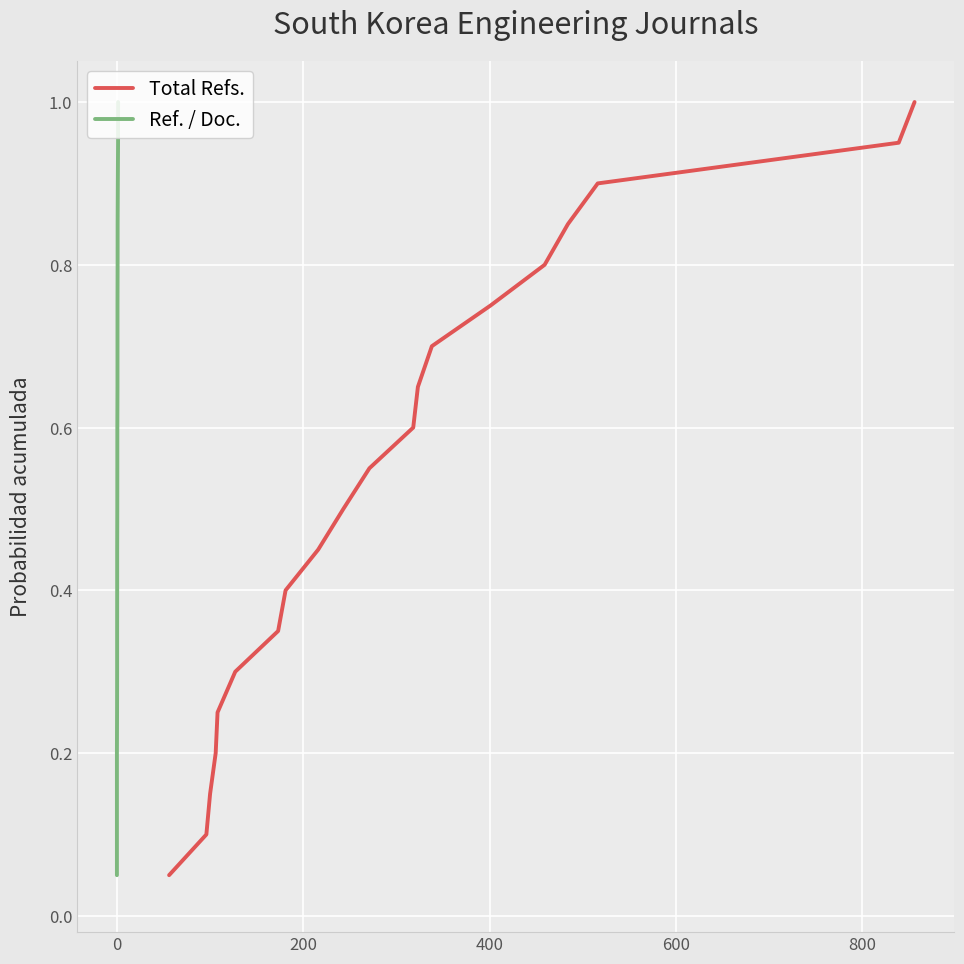

Is this an area chart (filled region under the line)?

No